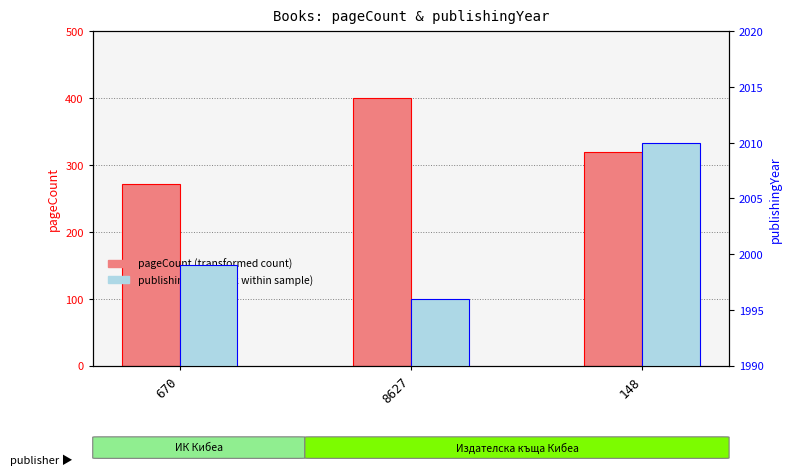

Which category has the lowest value across all series?

670